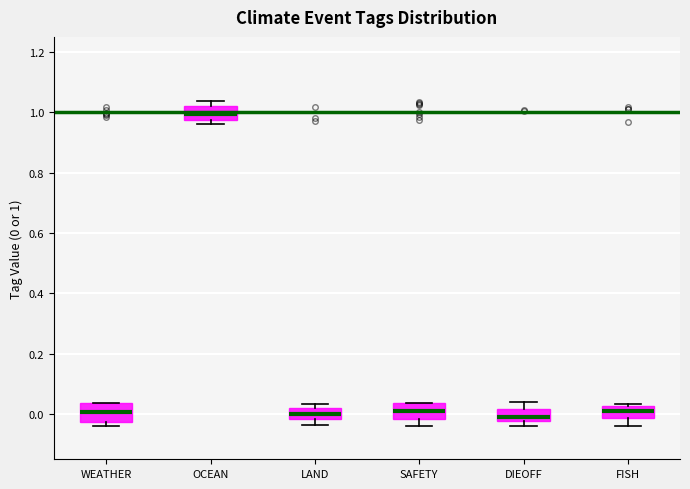

Reading left to right, transcribe this box plot: for each box, give where its median line is, the range the box spans, and where its two whiskers end, as read against the y-axis. The values are not printed on the chart, so give them approximately, as read against the axis.

WEATHER: median 0.00, box -0.02 to 0.04, whiskers -0.04 to 0.04
OCEAN: median 1.00, box 0.98 to 1.02, whiskers 0.96 to 1.04
LAND: median 0.00, box -0.02 to 0.02, whiskers -0.04 to 0.04
SAFETY: median 0.00, box -0.02 to 0.04, whiskers -0.04 to 0.04
DIEOFF: median 0.00, box -0.02 to 0.02, whiskers -0.04 to 0.04
FISH: median 0.02 (inside the box), box -0.02 to 0.02, whiskers -0.04 to 0.04